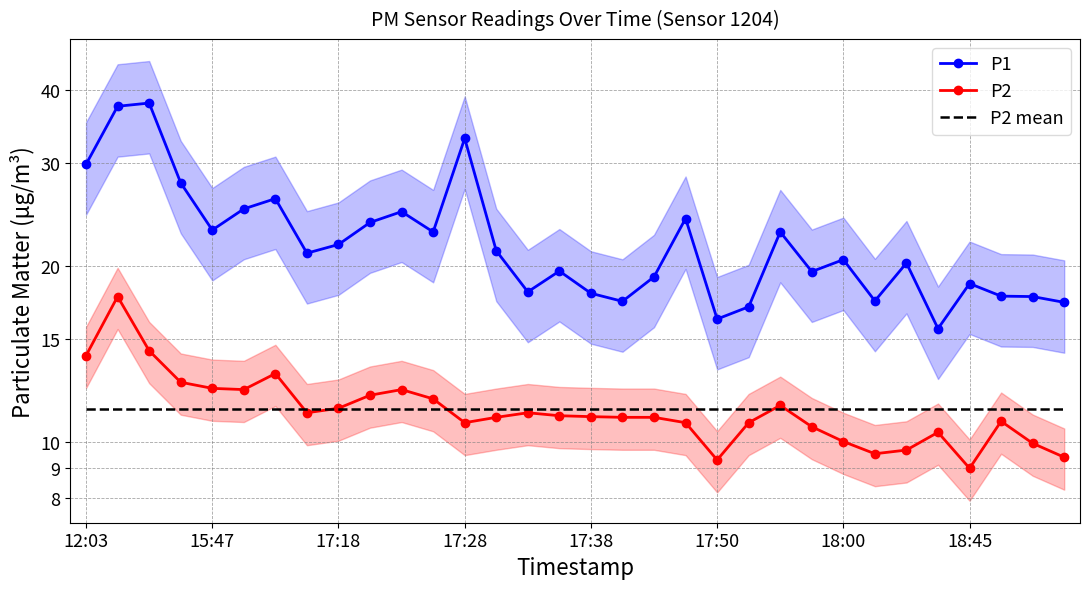

Is the value of P1 at 29 greater than the value of P2 at 12?

Yes